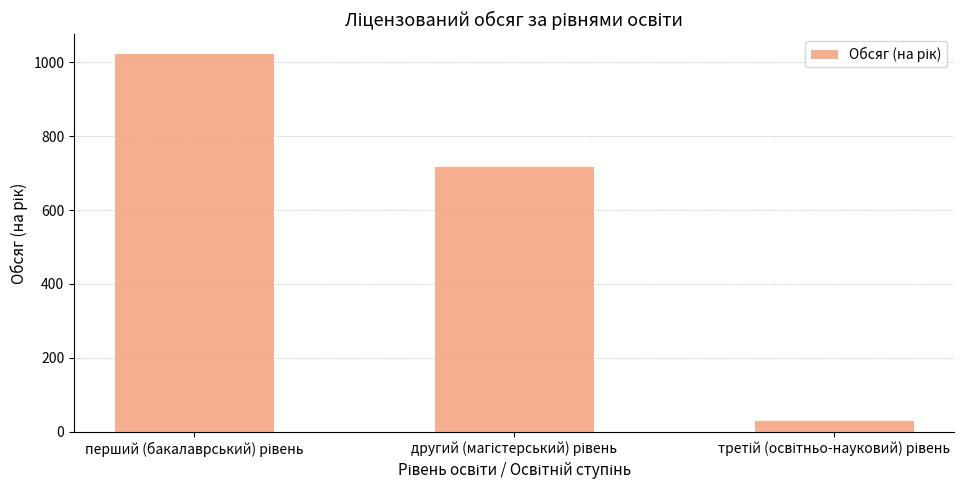

What is the difference between the maximum and minimum values?

992